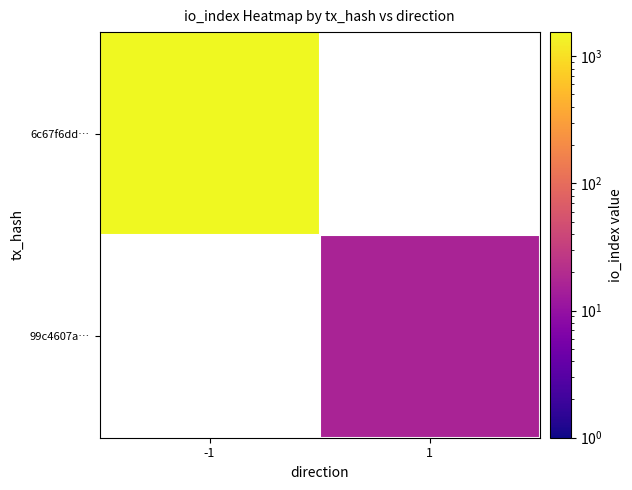

True or false: 6c67f6dd… has a value of 908.0 at -1.

False